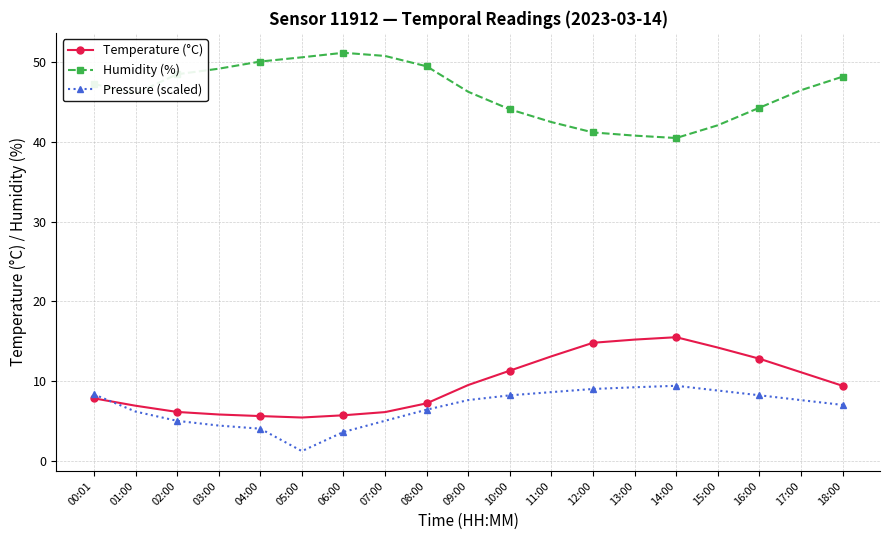

True or false: Pressure (scaled) and Humidity (%) cross at least once.

False